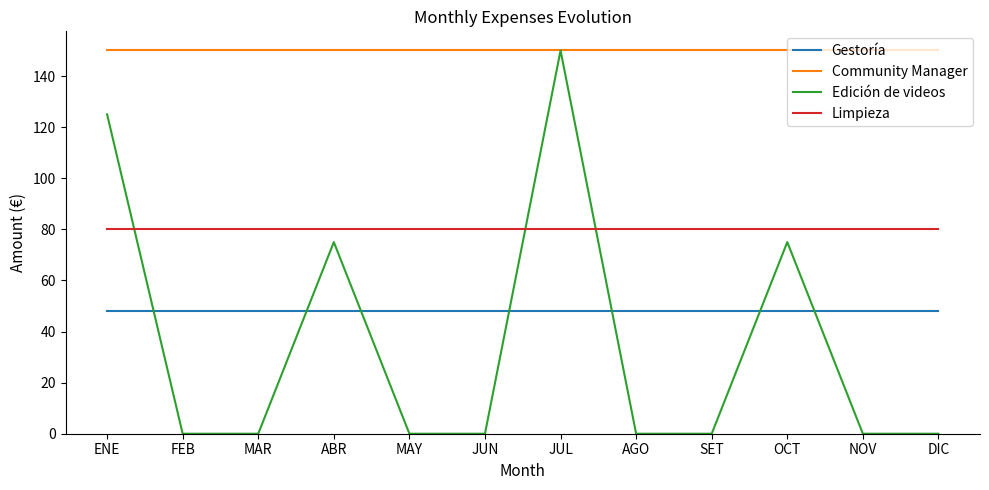

True or false: Limpieza and Gestoría cross at least once.

False